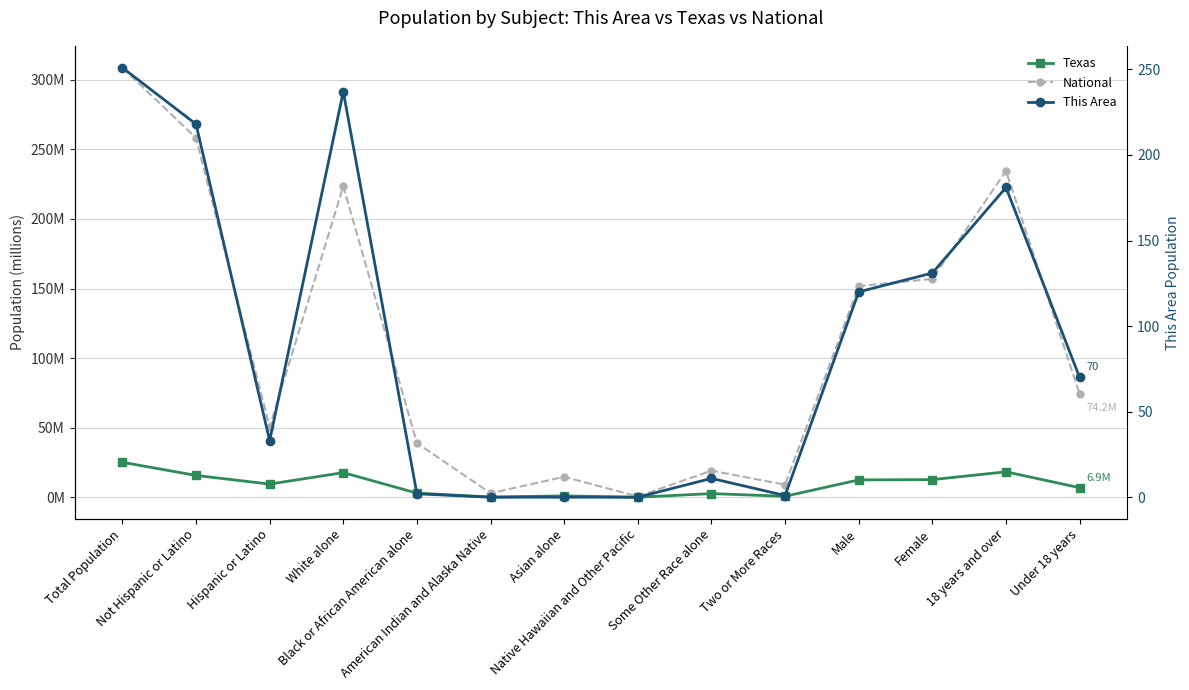

True or false: Texas has more than 2 points higher than both neighbors.

True